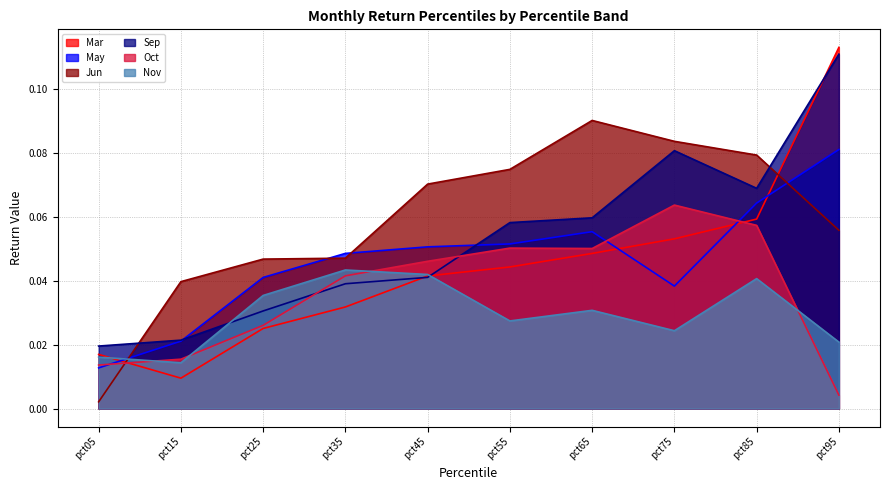

Reading right to left, transcribe all the data shown in this chart.

Mar: 0.1	0.1	0.1	0.0	0.0	0.0	0.0	0.0	0.0	0.0
May: 0.1	0.1	0.0	0.1	0.1	0.1	0.0	0.0	0.0	0.0
Jun: 0.1	0.1	0.1	0.1	0.1	0.1	0.0	0.0	0.0	0.0
Sep: 0.1	0.1	0.1	0.1	0.1	0.0	0.0	0.0	0.0	0.0
Oct: 0.0	0.1	0.1	0.1	0.1	0.0	0.0	0.0	0.0	0.0
Nov: 0.0	0.0	0.0	0.0	0.0	0.0	0.0	0.0	0.0	0.0